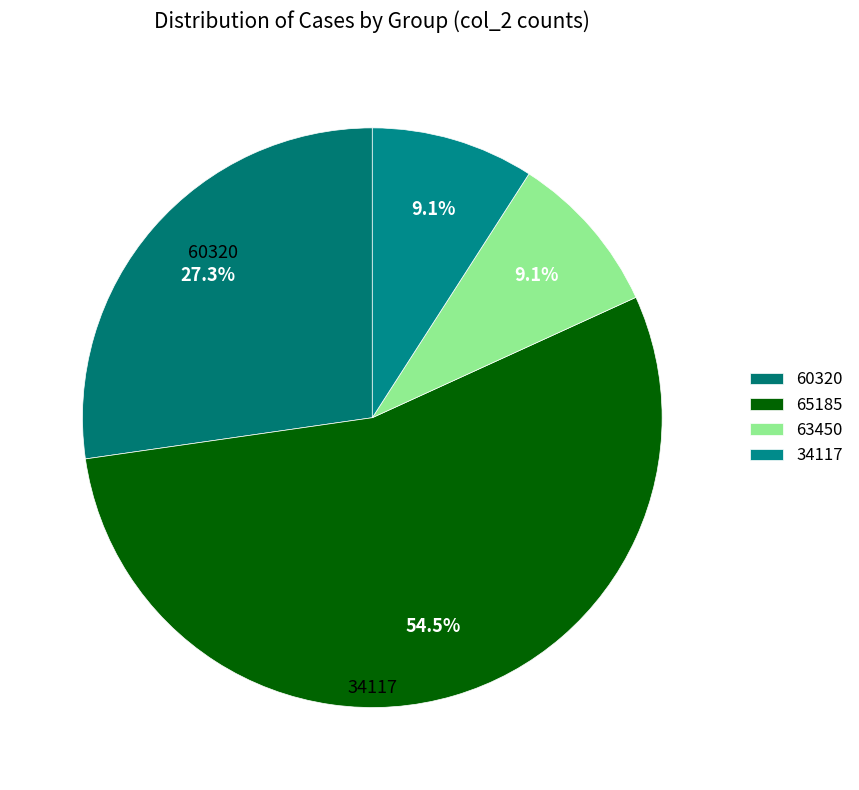

How many slices are in this pie chart?

4